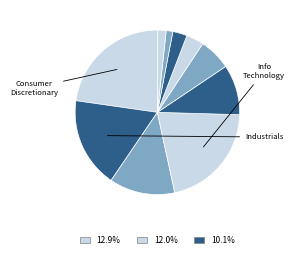

Count the number of slices in the pie.

10